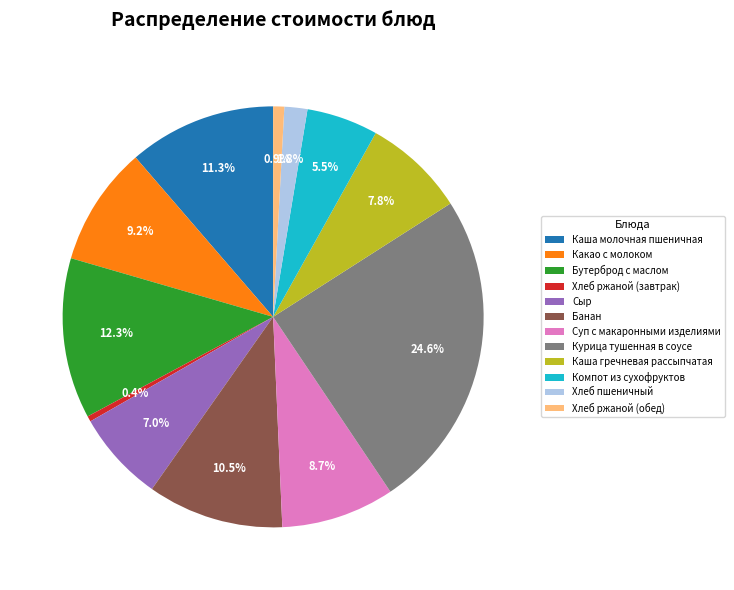

What percentage is the Хлеб пшеничный slice, to the nearest percent?

2%